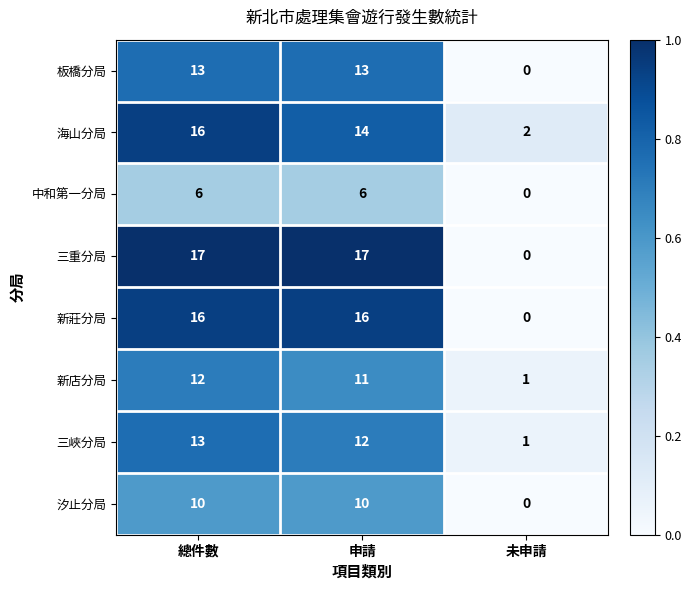

Count the number of categories in the chart.

3